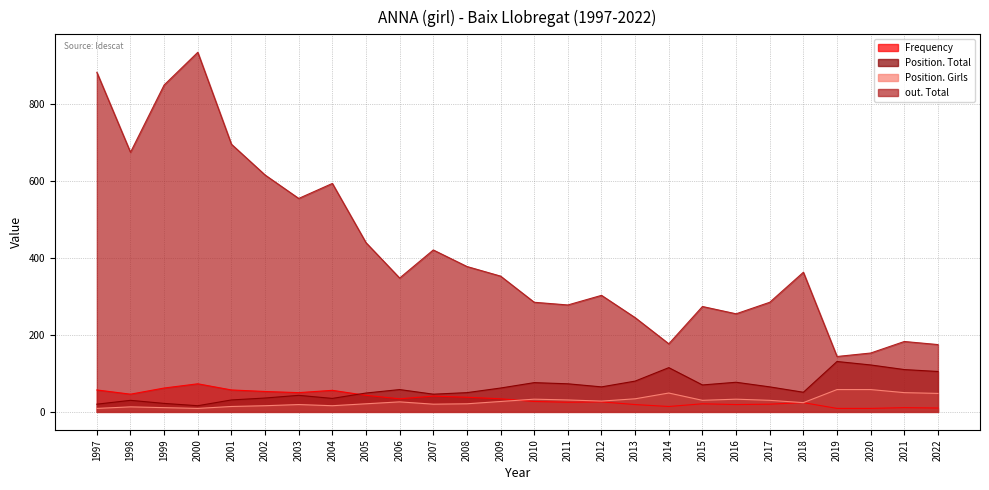

What is the approximate value of Frequency at 2003, to the nearest 5?

50